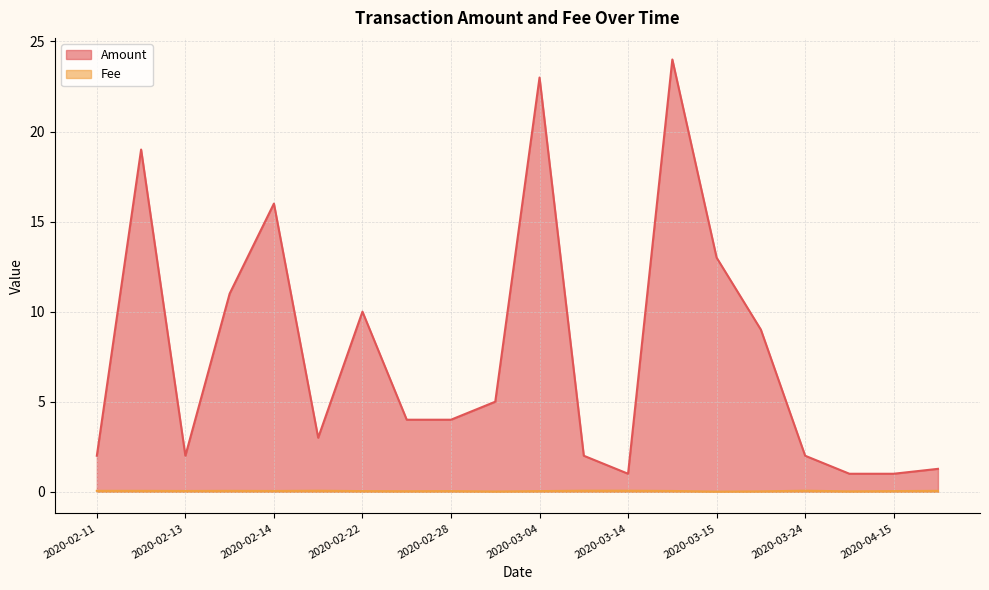

What is the sum of all Fee values?

0.8